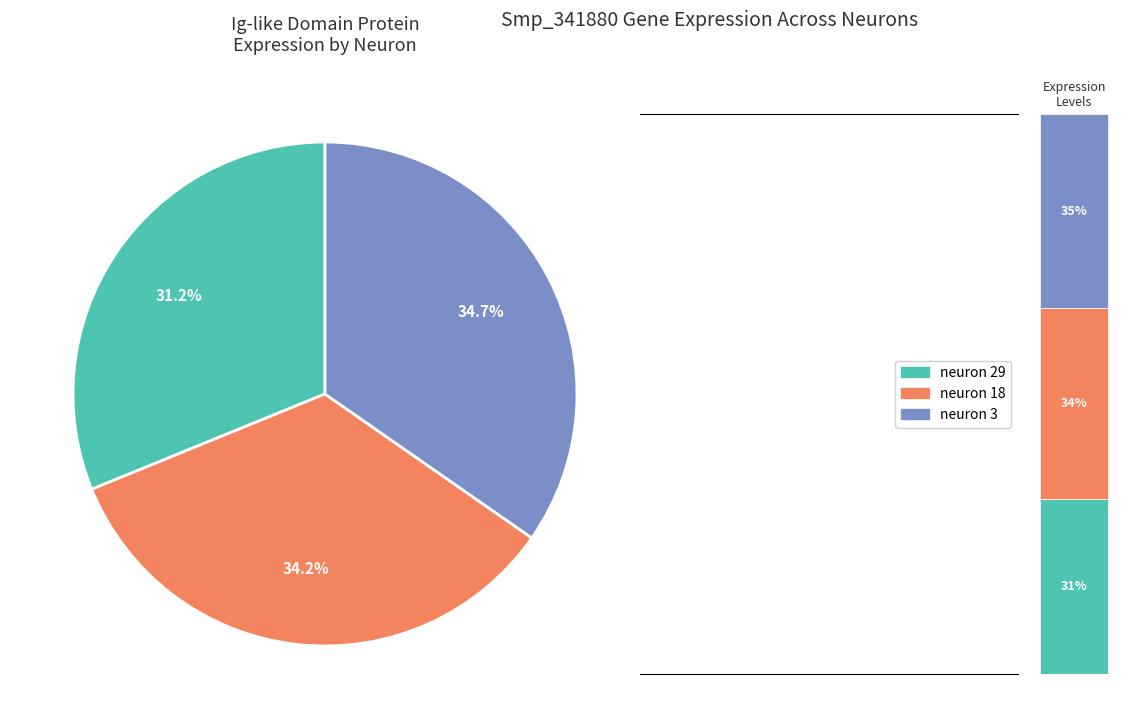

How many slices are in this pie chart?

3